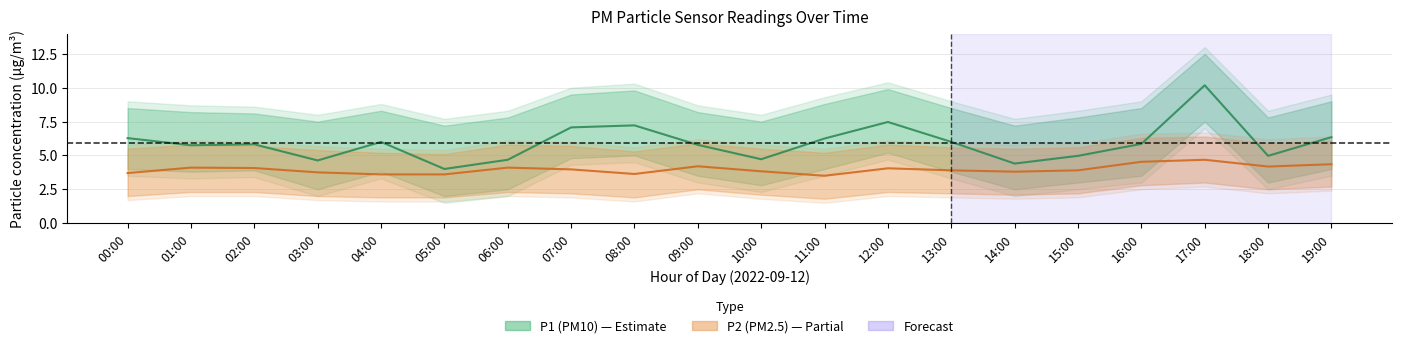

What position from the right is 04:00?

16